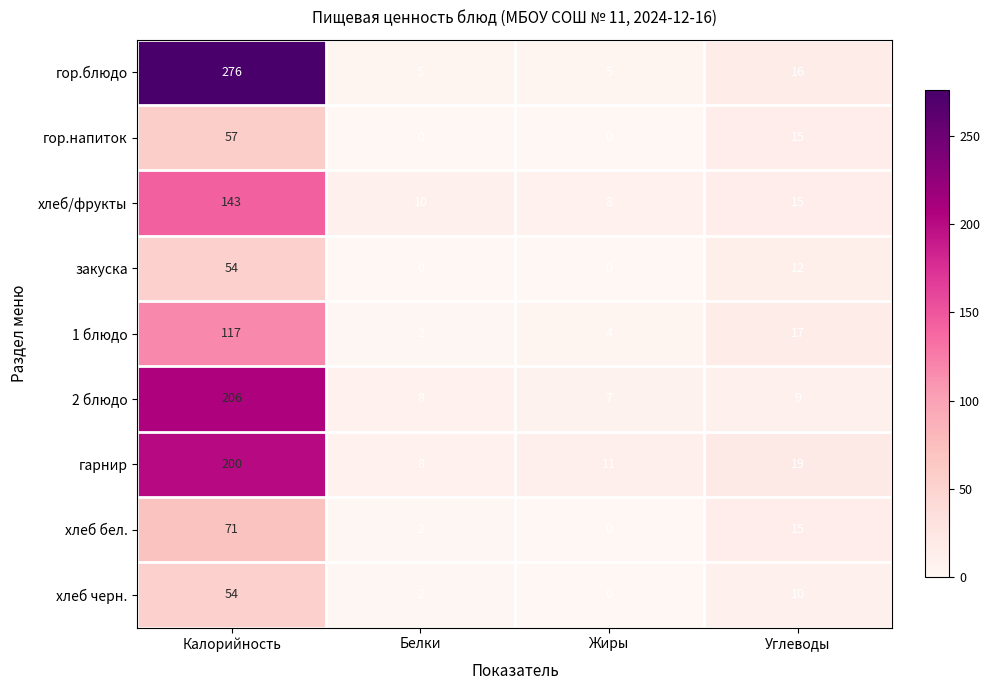

Which series has the widest spread of values?

гор.блюдо